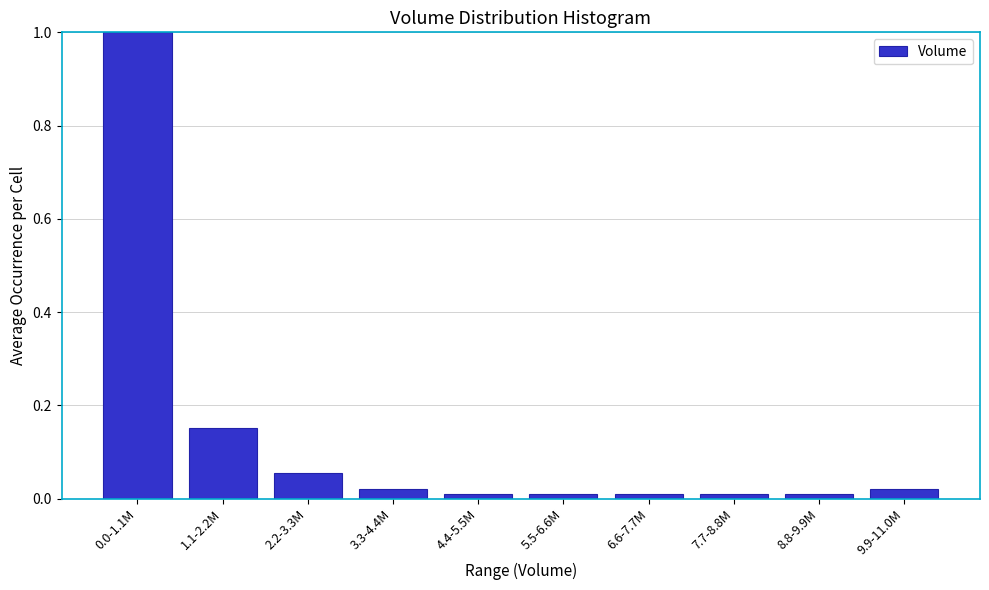

What is the label of the 5th bar from the right?

5.5-6.6M